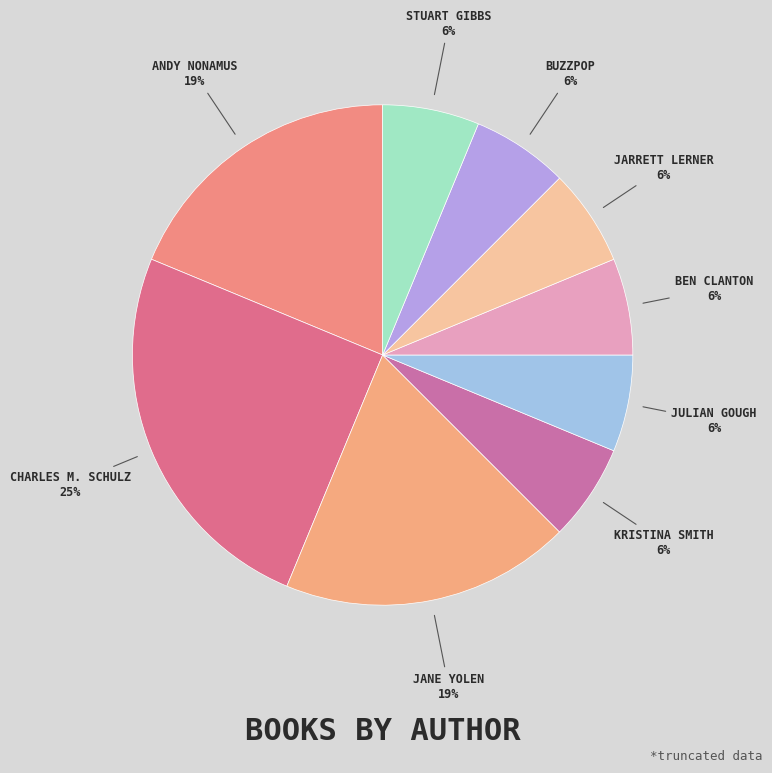

Count the number of slices in the pie.

9